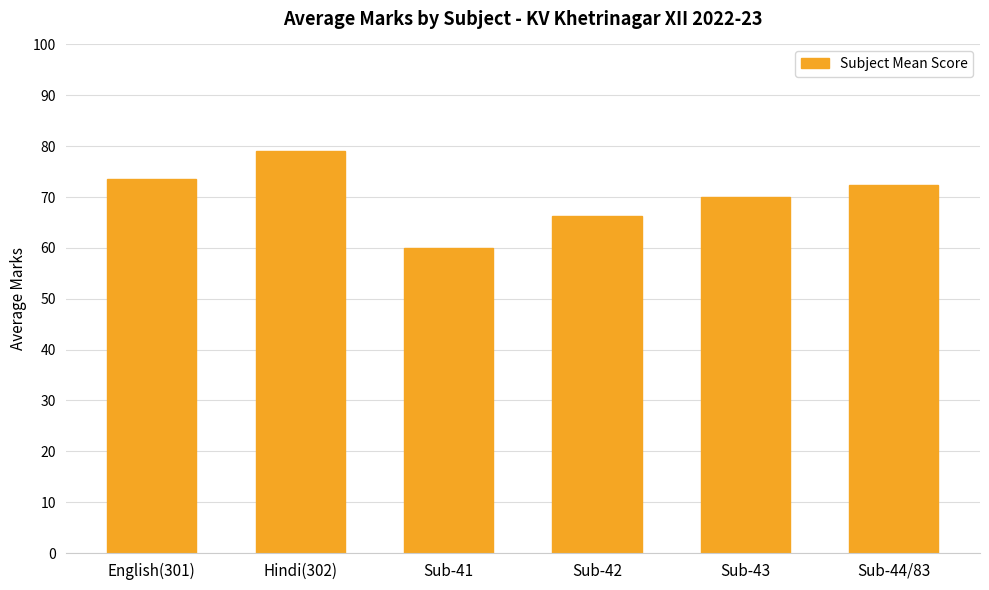

What position from the left is Sub-44/83?

6